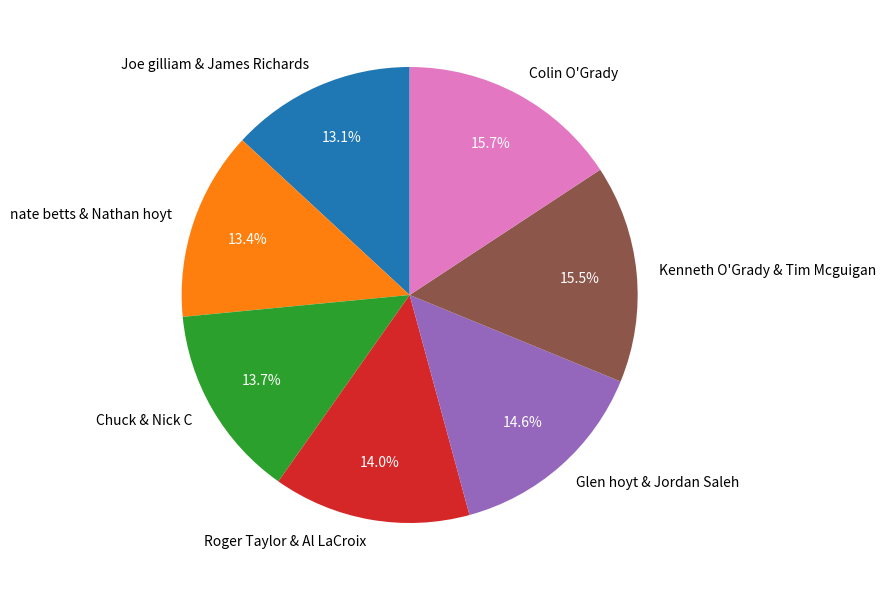

To the nearest percent, what is the difference between the Colin O'Grady and Roger Taylor & Al LaCroix slice percentages?

2%